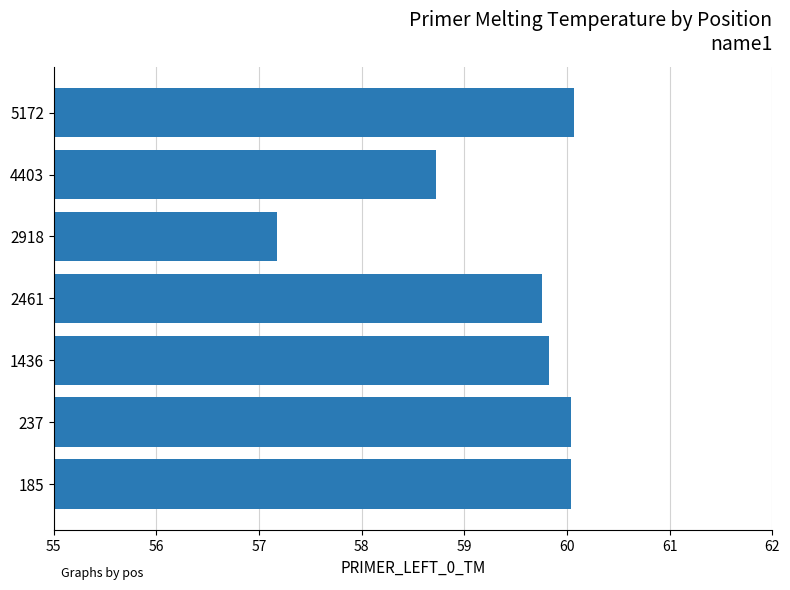

What is the difference between the maximum and second lowest values?

1.3